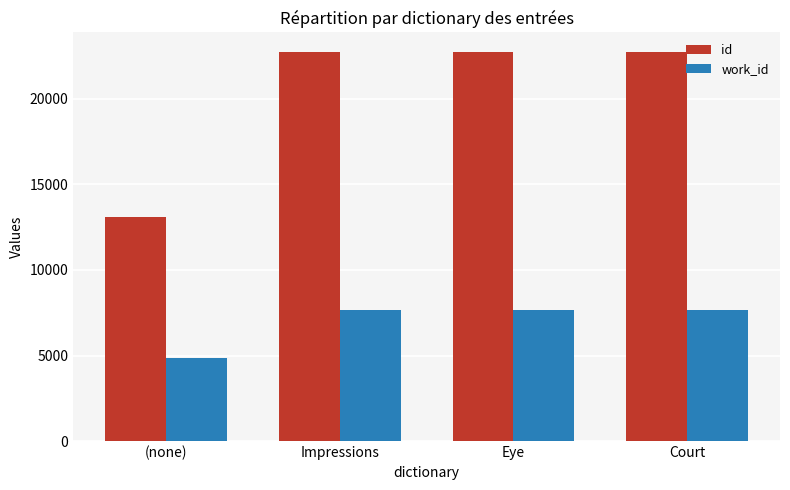

List the series in order of their overall mean, lowest first.

work_id, id